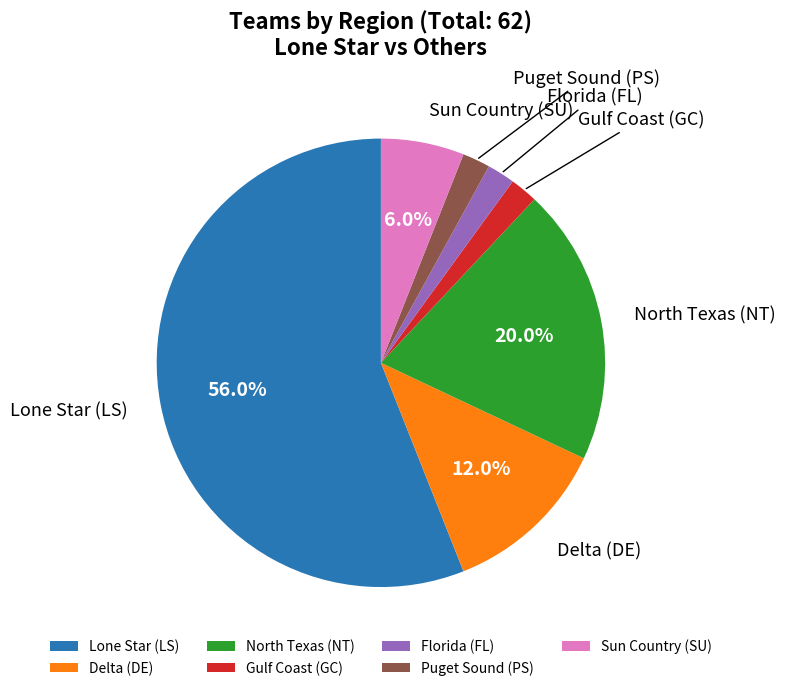

To the nearest percent, what percentage of the pie is Delta (DE)?

12%